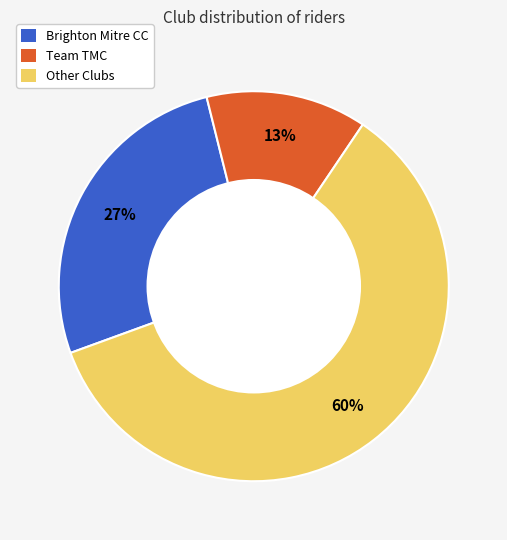

Is there a majority slice in this chart?

Yes